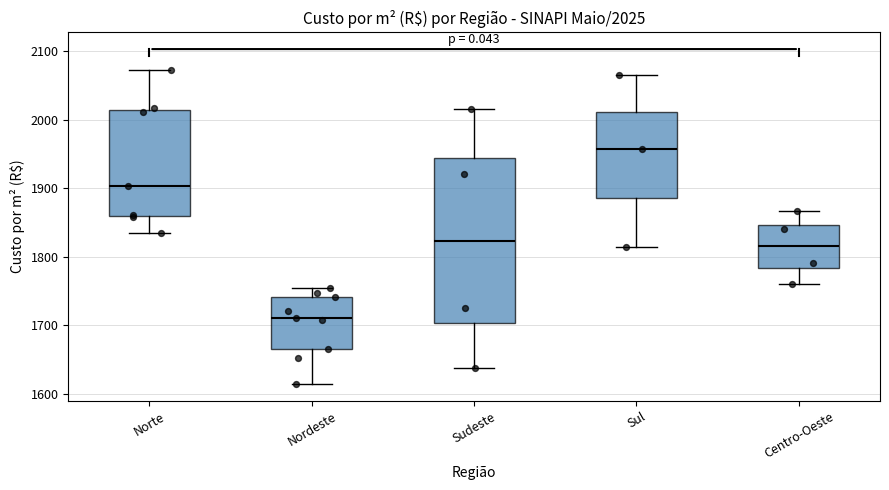

Comparing the boxes themselves (not the whiskers), which one is the tallest?

Sudeste